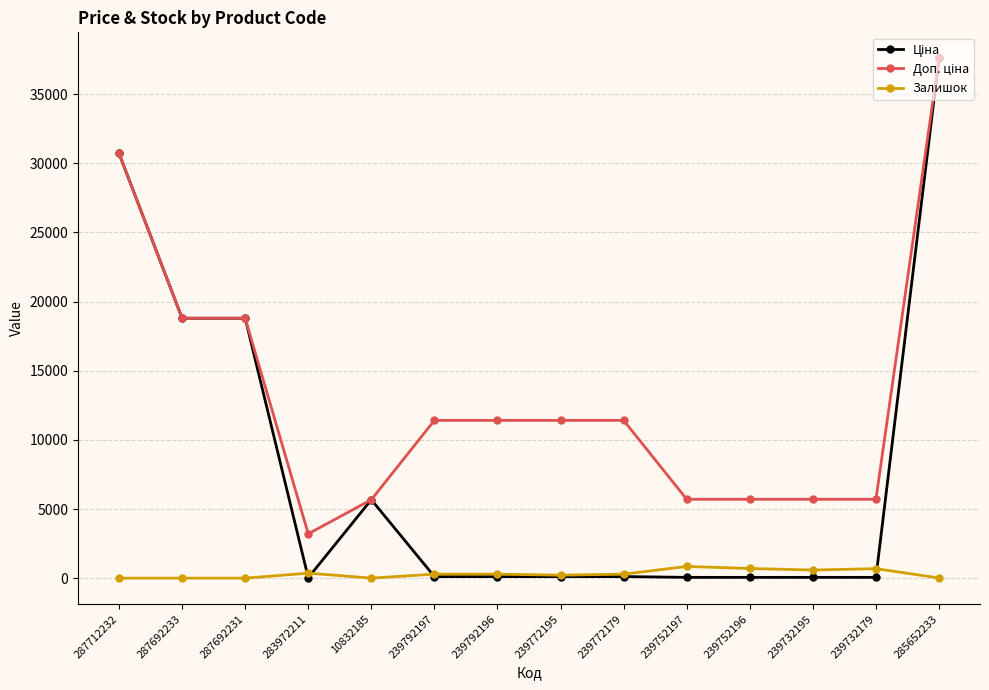

True or false: Залишок has a value of 2.0 at 10832185.

True